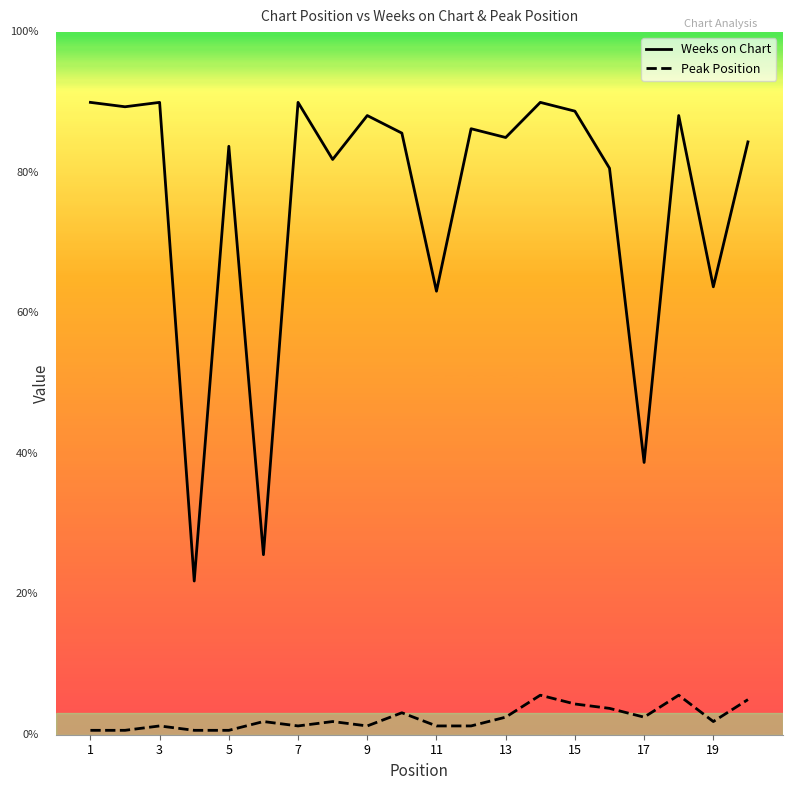

What are all the series names shown in the legend?

Weeks on Chart, Peak Position